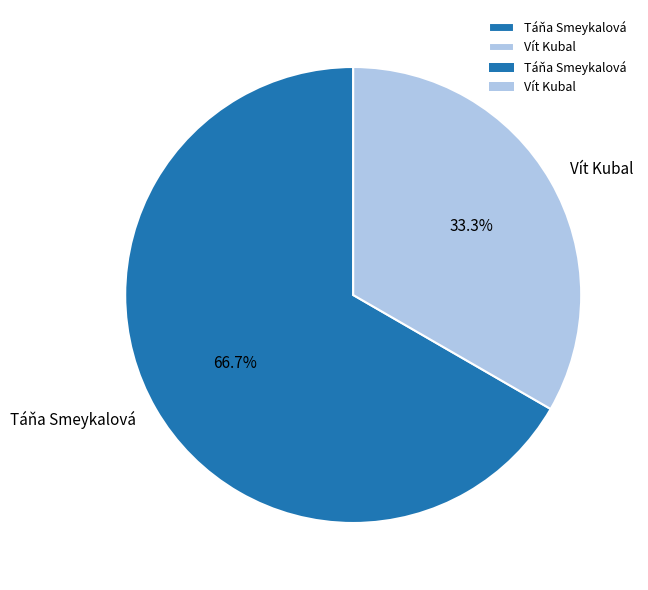

How many slices are in this pie chart?

2